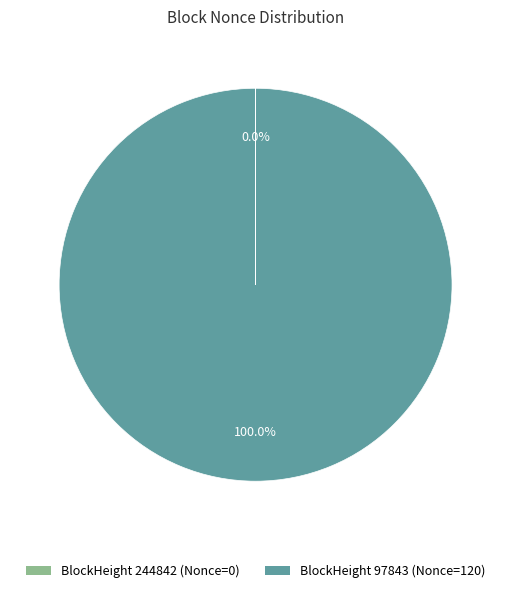

Which slice represents more than half of the pie?

BlockHeight 97843 (Nonce=120)